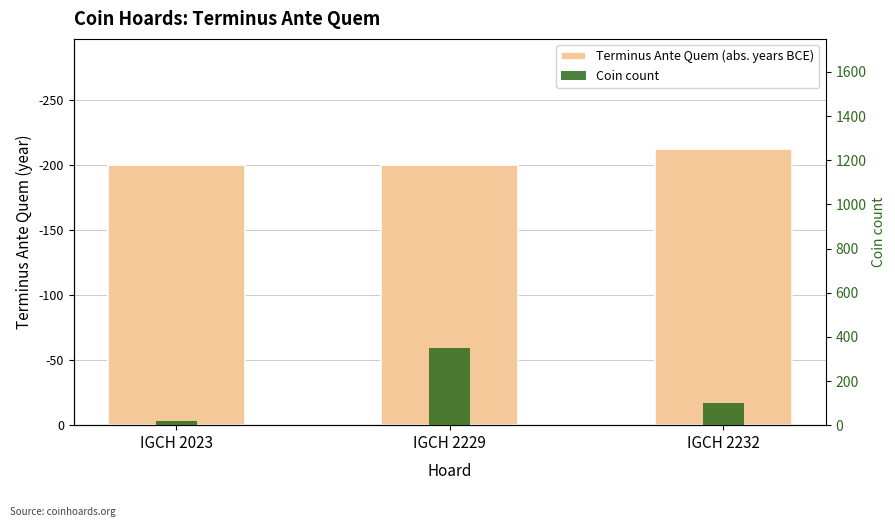

The value of Coin count at IGCH 2229 is 350. True or false?

True